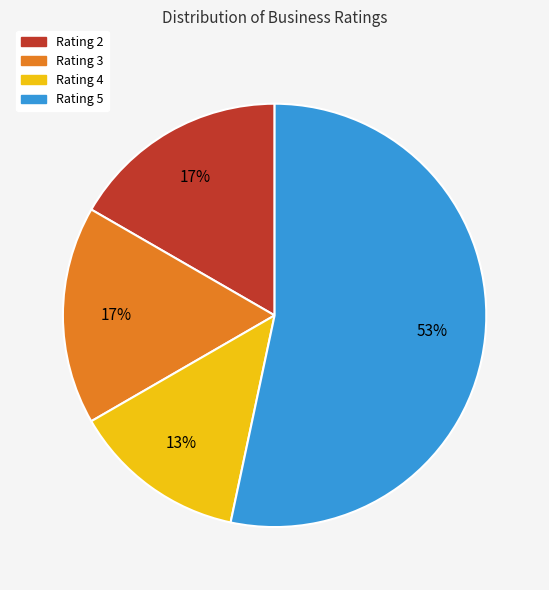

To the nearest percent, what percentage of the pie is Rating 2?

17%